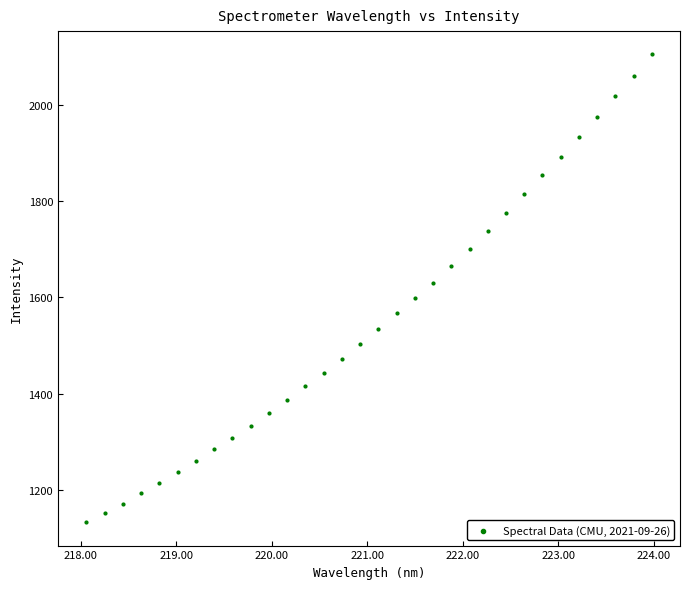

What is the range of X values (max minus min)?

5.9